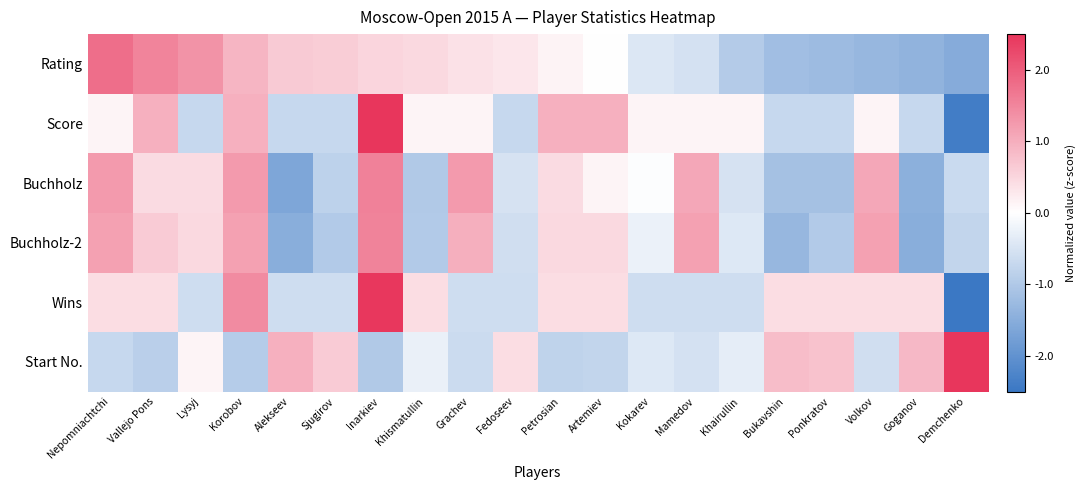

What is the minimum value shown in the chart?

-2.7